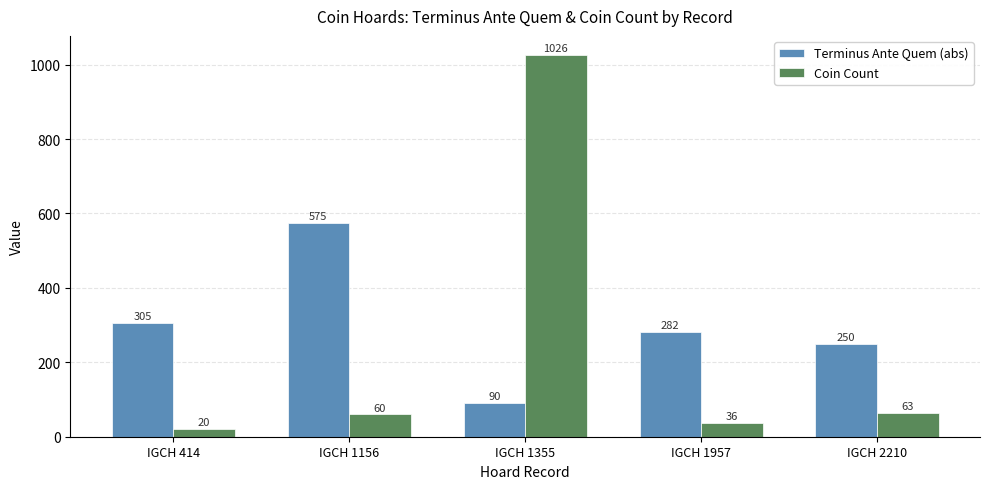

What is the spread (max minus min) of values at IGCH 1156?

515